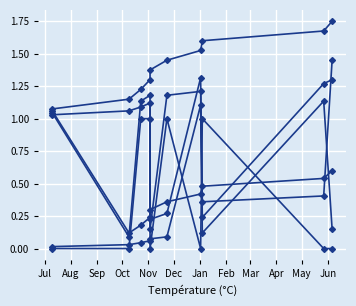

What is the label of the 8th point from the left?

Feb